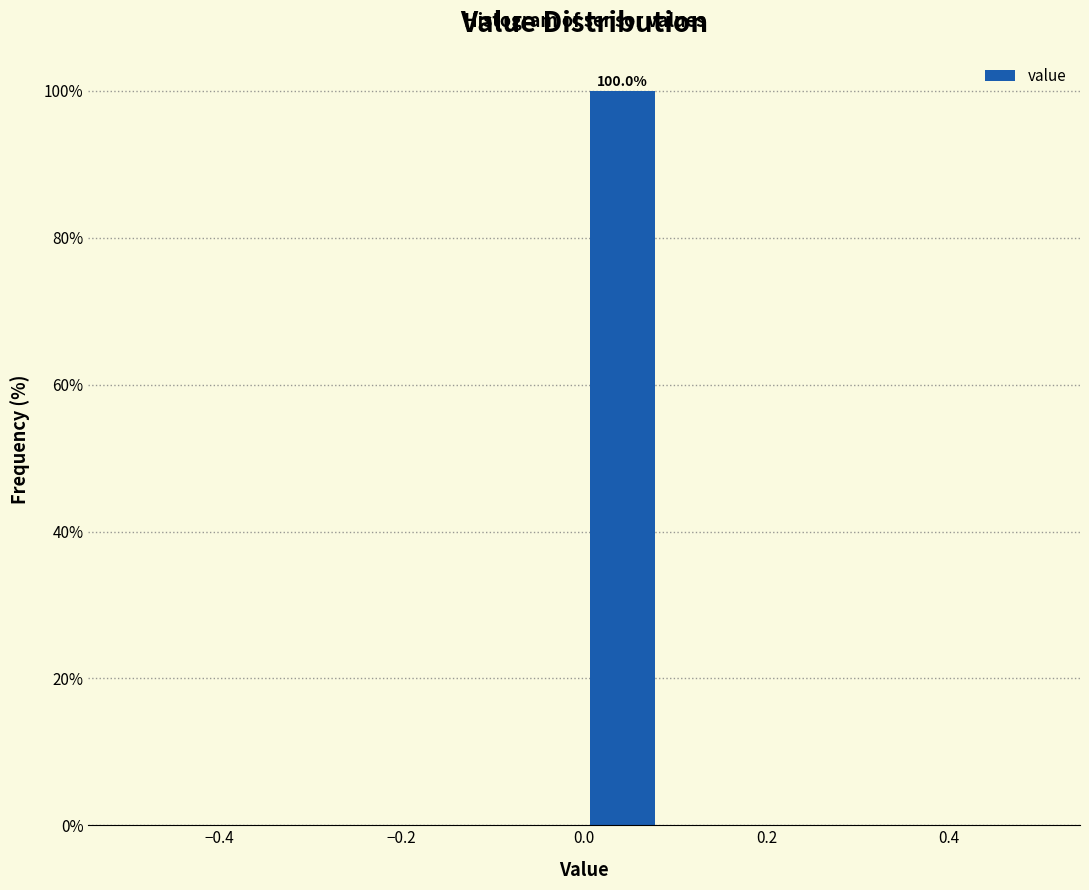

Over which range of the x-axis is the bar tallest?

0.00 to 0.08